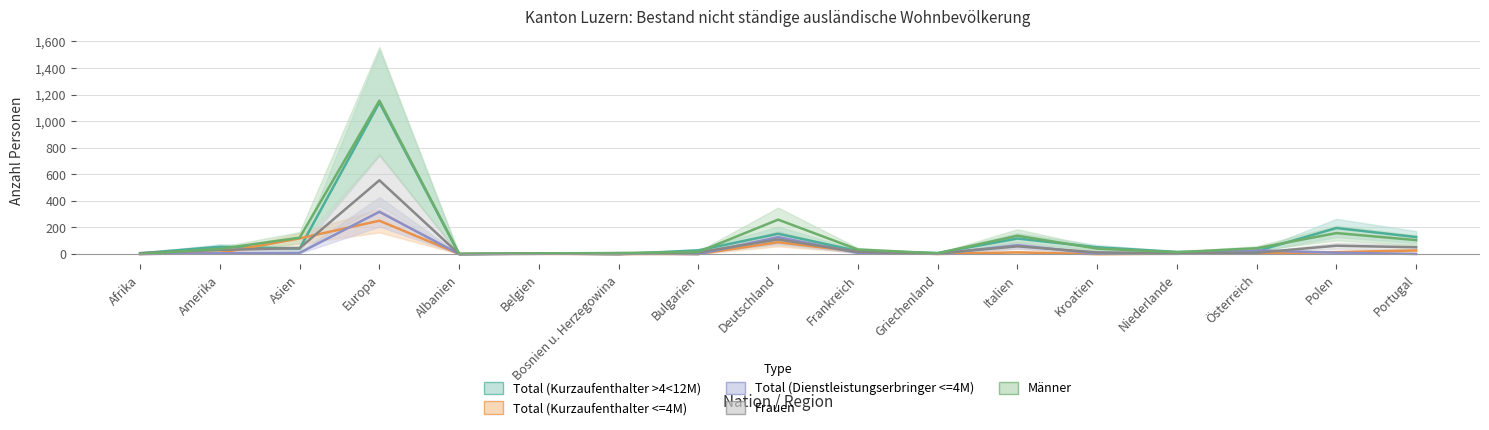

At which category does Männer reach its first local peak?

Europa